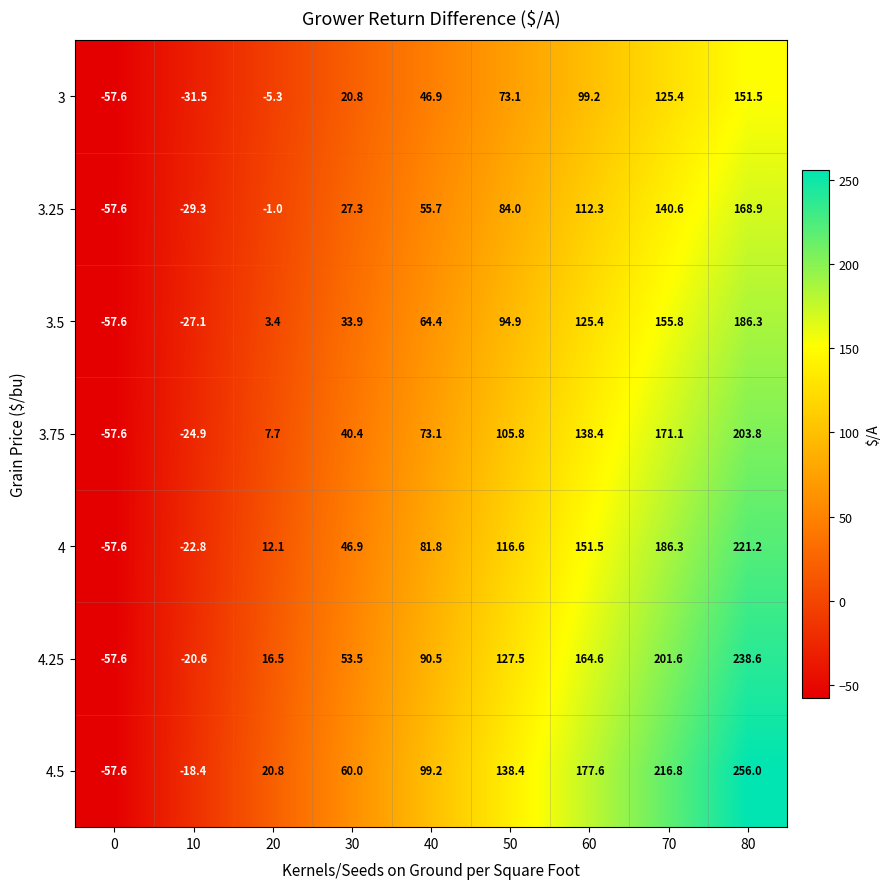

How many values in the 3.5 series exceed 64?

5